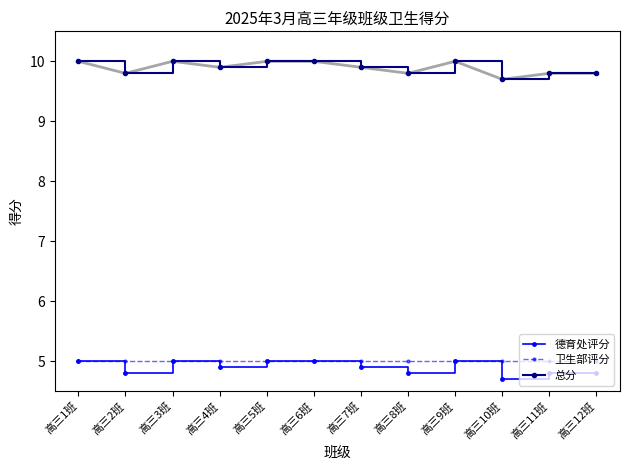

At which label does 总分 reach its peak?

高三1班